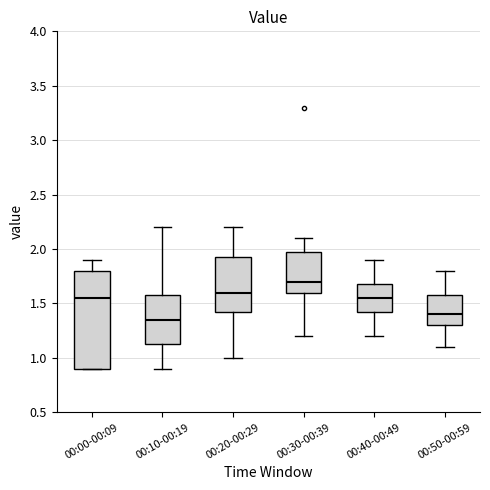

Comparing the boxes themselves (not the whiskers), which one is the tallest?

00:00-00:09